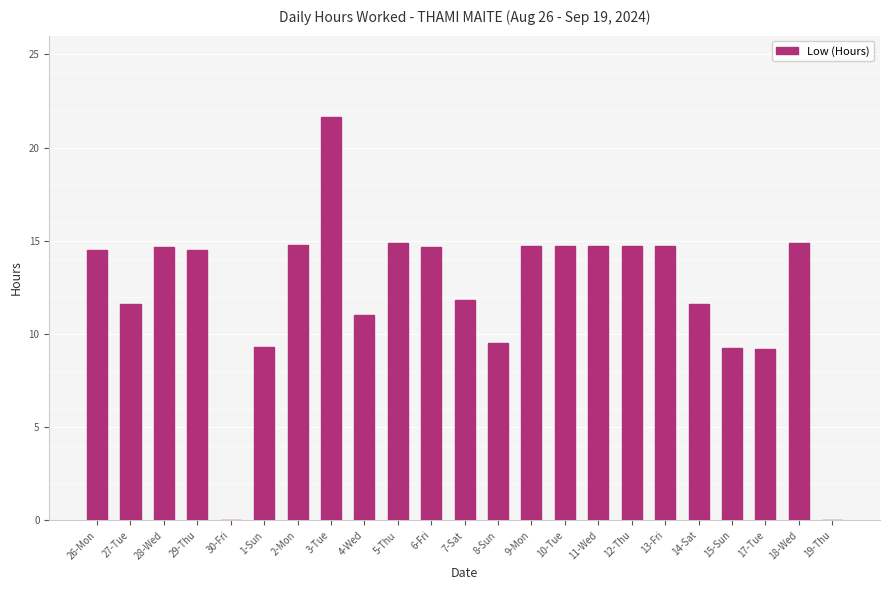

What is the average value?

12.2